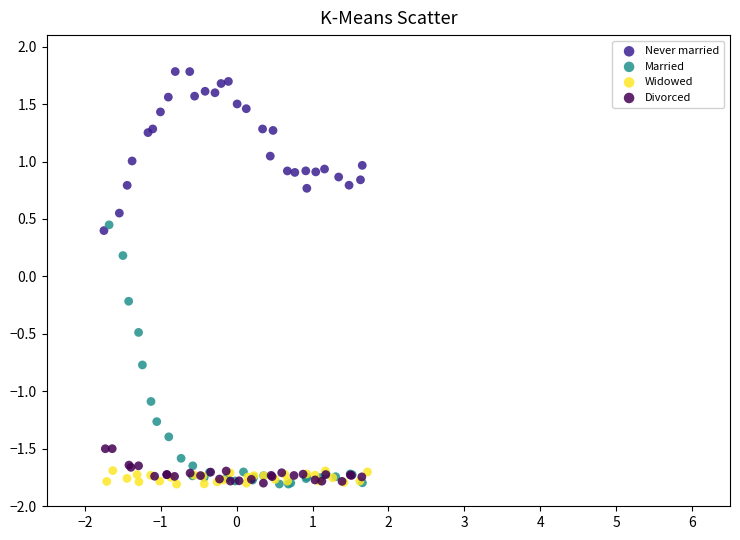

Which series has the widest spread of Y values?

Married